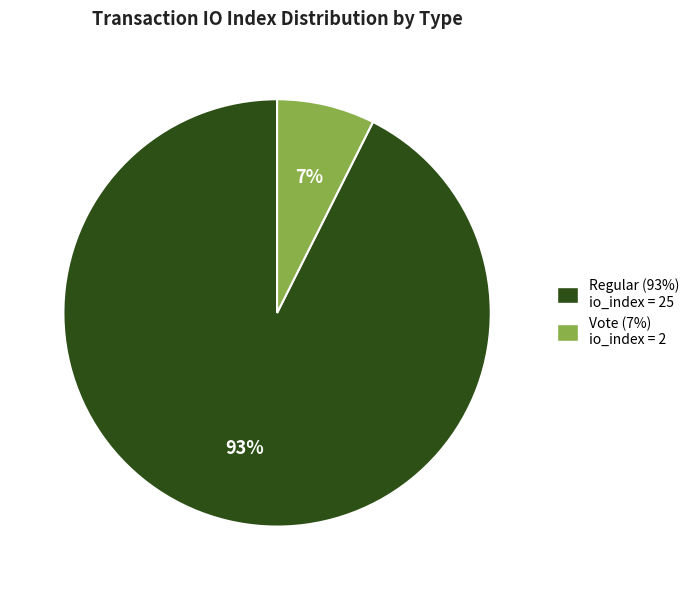

To the nearest percent, what portion does Vote (7%) io_index = 2 represent?

7%